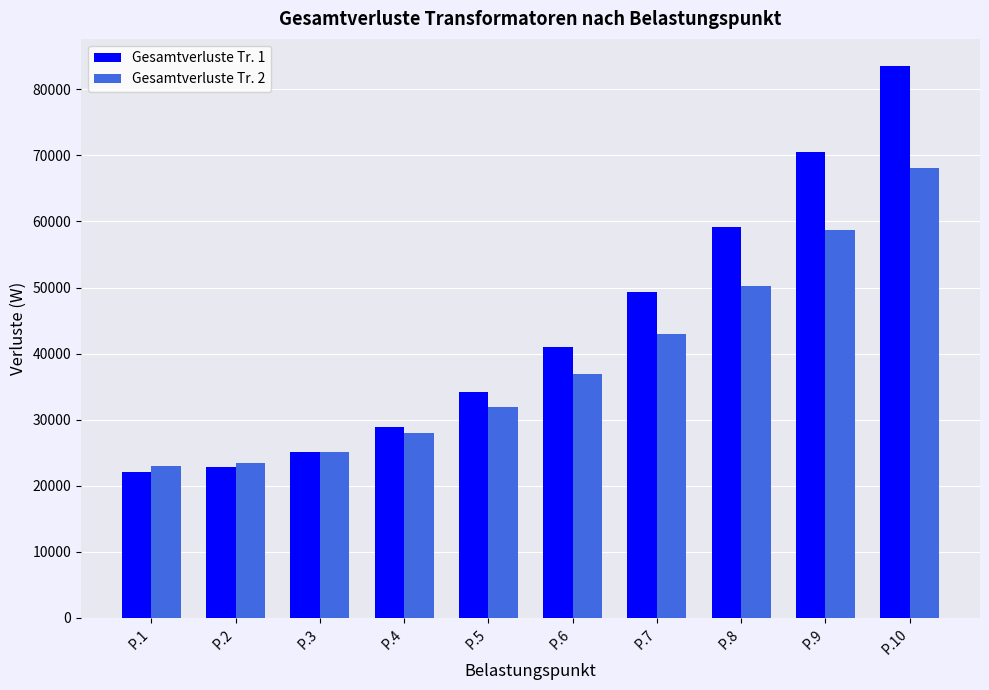

Is it true that Gesamtverluste Tr. 1 equals 83456.2 at P.10?

True